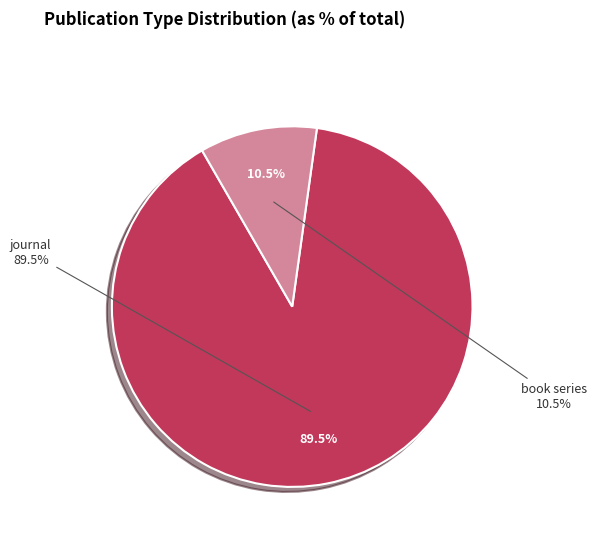

What is the largest slice in the pie chart?

journal